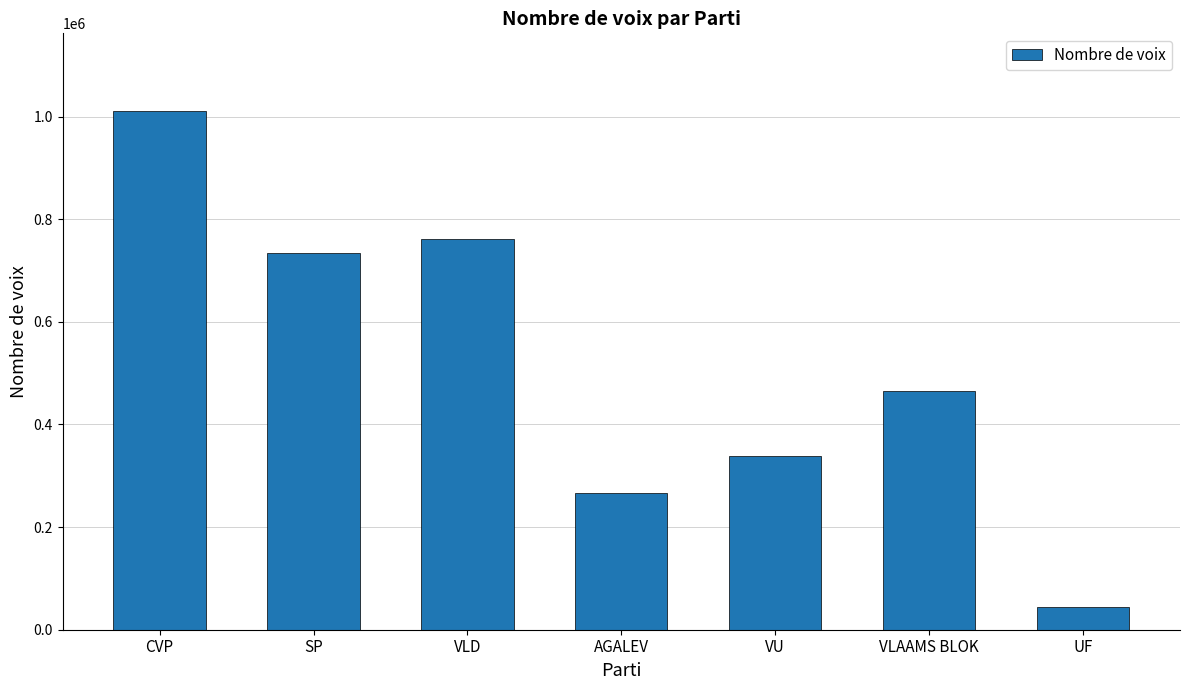

How many values are below 465239?

3